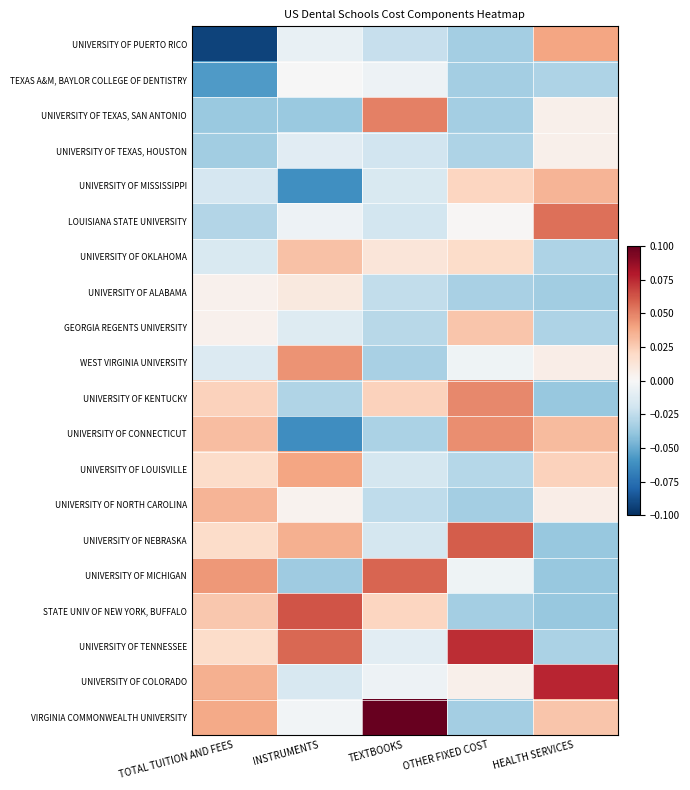

Reading left to right, list all the values displayed in this chart.

UNIVERSITY OF PUERTO RICO: TOTAL TUITION AND FEES=-0.1	INSTRUMENTS=-0.0	TEXTBOOKS=-0.0	OTHER FIXED COST=-0.0	HEALTH SERVICES=0.0
TEXAS A&M, BAYLOR COLLEGE OF DENTISTRY: TOTAL TUITION AND FEES=-0.1	INSTRUMENTS=-0.0	TEXTBOOKS=-0.0	OTHER FIXED COST=-0.0	HEALTH SERVICES=-0.0
UNIVERSITY OF TEXAS, SAN ANTONIO: TOTAL TUITION AND FEES=-0.0	INSTRUMENTS=-0.0	TEXTBOOKS=0.1	OTHER FIXED COST=-0.0	HEALTH SERVICES=0.0
UNIVERSITY OF TEXAS, HOUSTON: TOTAL TUITION AND FEES=-0.0	INSTRUMENTS=-0.0	TEXTBOOKS=-0.0	OTHER FIXED COST=-0.0	HEALTH SERVICES=0.0
UNIVERSITY OF MISSISSIPPI: TOTAL TUITION AND FEES=-0.0	INSTRUMENTS=-0.1	TEXTBOOKS=-0.0	OTHER FIXED COST=0.0	HEALTH SERVICES=0.0
LOUISIANA STATE UNIVERSITY: TOTAL TUITION AND FEES=-0.0	INSTRUMENTS=-0.0	TEXTBOOKS=-0.0	OTHER FIXED COST=0.0	HEALTH SERVICES=0.1
UNIVERSITY OF OKLAHOMA: TOTAL TUITION AND FEES=-0.0	INSTRUMENTS=0.0	TEXTBOOKS=0.0	OTHER FIXED COST=0.0	HEALTH SERVICES=-0.0
UNIVERSITY OF ALABAMA: TOTAL TUITION AND FEES=0.0	INSTRUMENTS=0.0	TEXTBOOKS=-0.0	OTHER FIXED COST=-0.0	HEALTH SERVICES=-0.0
GEORGIA REGENTS UNIVERSITY: TOTAL TUITION AND FEES=0.0	INSTRUMENTS=-0.0	TEXTBOOKS=-0.0	OTHER FIXED COST=0.0	HEALTH SERVICES=-0.0
WEST VIRGINIA UNIVERSITY: TOTAL TUITION AND FEES=-0.0	INSTRUMENTS=0.0	TEXTBOOKS=-0.0	OTHER FIXED COST=-0.0	HEALTH SERVICES=0.0
UNIVERSITY OF KENTUCKY: TOTAL TUITION AND FEES=0.0	INSTRUMENTS=-0.0	TEXTBOOKS=0.0	OTHER FIXED COST=0.0	HEALTH SERVICES=-0.0
UNIVERSITY OF CONNECTICUT: TOTAL TUITION AND FEES=0.0	INSTRUMENTS=-0.1	TEXTBOOKS=-0.0	OTHER FIXED COST=0.0	HEALTH SERVICES=0.0
UNIVERSITY OF LOUISVILLE: TOTAL TUITION AND FEES=0.0	INSTRUMENTS=0.0	TEXTBOOKS=-0.0	OTHER FIXED COST=-0.0	HEALTH SERVICES=0.0
UNIVERSITY OF NORTH CAROLINA: TOTAL TUITION AND FEES=0.0	INSTRUMENTS=0.0	TEXTBOOKS=-0.0	OTHER FIXED COST=-0.0	HEALTH SERVICES=0.0
UNIVERSITY OF NEBRASKA: TOTAL TUITION AND FEES=0.0	INSTRUMENTS=0.0	TEXTBOOKS=-0.0	OTHER FIXED COST=0.1	HEALTH SERVICES=-0.0
UNIVERSITY OF MICHIGAN: TOTAL TUITION AND FEES=0.0	INSTRUMENTS=-0.0	TEXTBOOKS=0.1	OTHER FIXED COST=-0.0	HEALTH SERVICES=-0.0
STATE UNIV OF NEW YORK, BUFFALO: TOTAL TUITION AND FEES=0.0	INSTRUMENTS=0.1	TEXTBOOKS=0.0	OTHER FIXED COST=-0.0	HEALTH SERVICES=-0.0
UNIVERSITY OF TENNESSEE: TOTAL TUITION AND FEES=0.0	INSTRUMENTS=0.1	TEXTBOOKS=-0.0	OTHER FIXED COST=0.1	HEALTH SERVICES=-0.0
UNIVERSITY OF COLORADO: TOTAL TUITION AND FEES=0.0	INSTRUMENTS=-0.0	TEXTBOOKS=-0.0	OTHER FIXED COST=0.0	HEALTH SERVICES=0.1
VIRGINIA COMMONWEALTH UNIVERSITY: TOTAL TUITION AND FEES=0.0	INSTRUMENTS=-0.0	TEXTBOOKS=0.1	OTHER FIXED COST=-0.0	HEALTH SERVICES=0.0